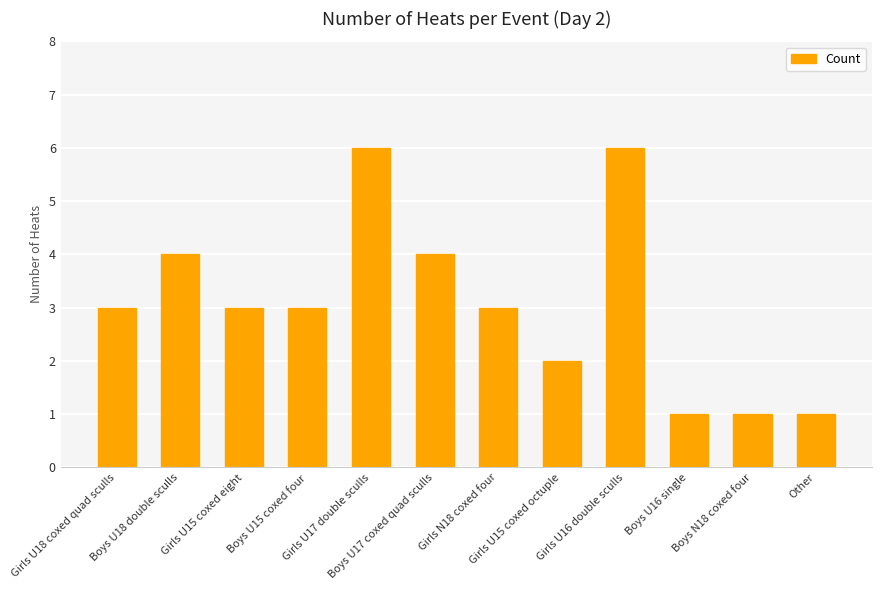

How many distinct data groups are displayed?

1